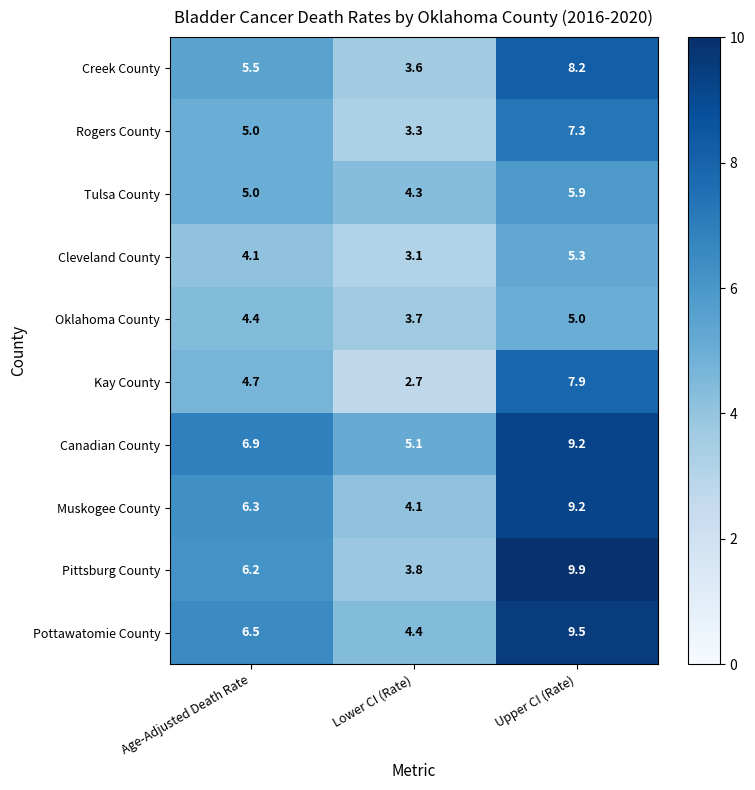

Rank the categories by Muskogee County value from lowest to highest.

Lower CI (Rate), Age-Adjusted Death Rate, Upper CI (Rate)